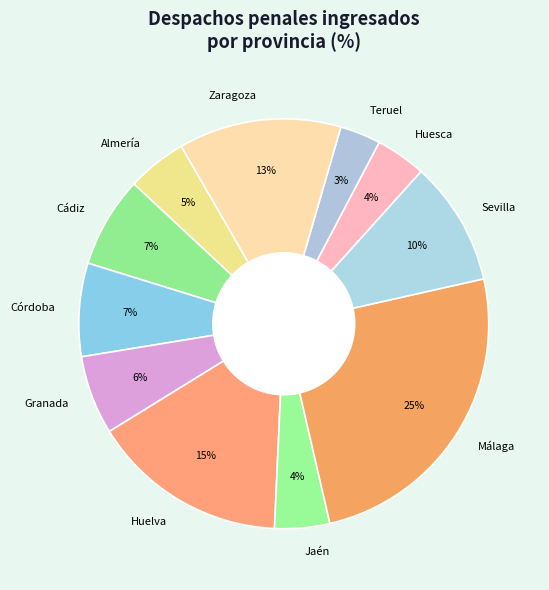

What percentage is the Sevilla slice, to the nearest percent?

10%